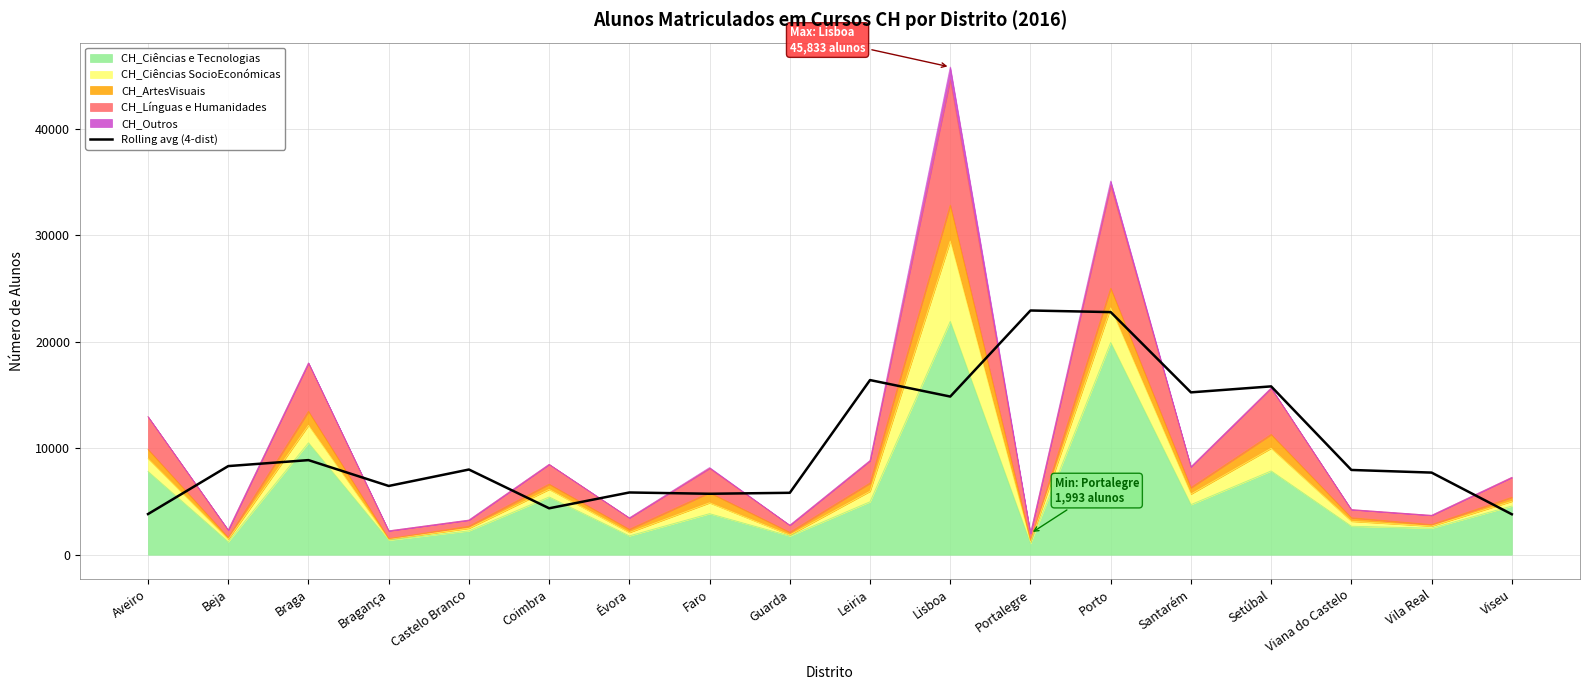

List the labels in order of value, smallest first.

Viseu, Aveiro, Coimbra, Faro, Guarda, Évora, Bragança, Vila Real, Viana do Castelo, Castelo Branco, Beja, Braga, Lisboa, Santarém, Setúbal, Leiria, Porto, Portalegre